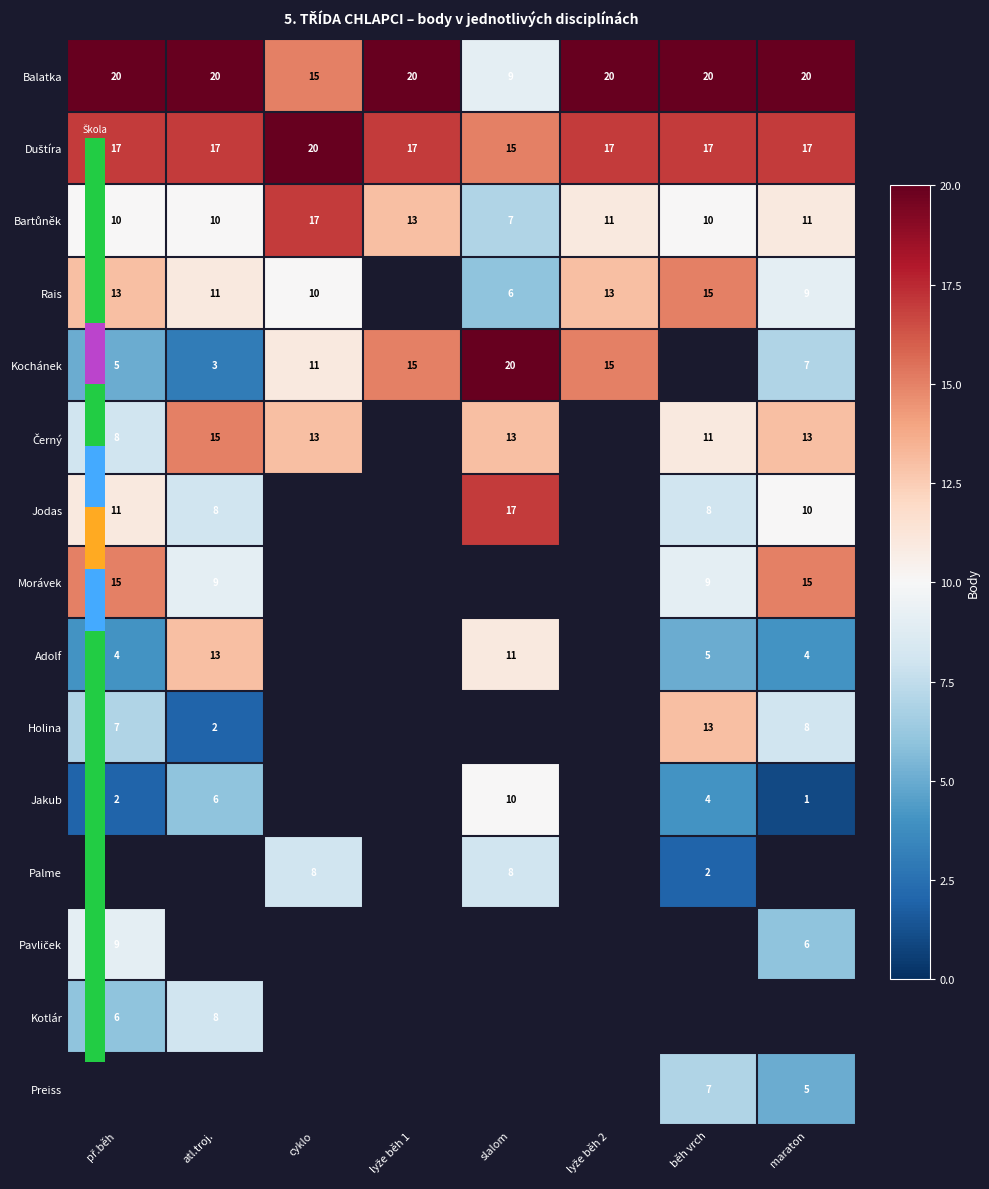

How many data points in Bartůněk are less than 11?

4